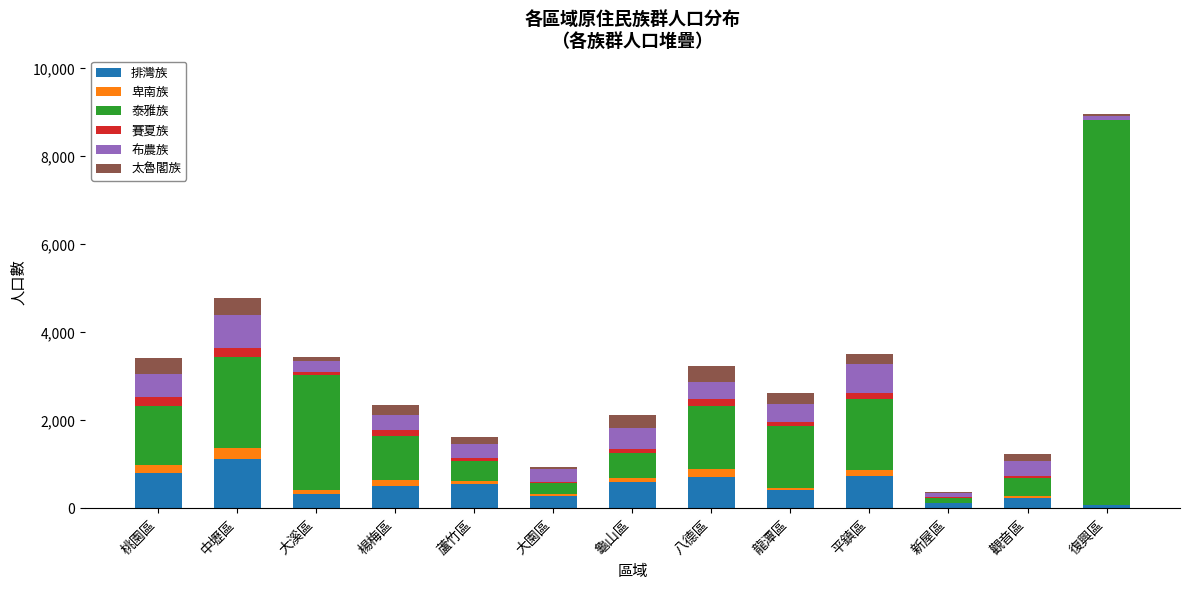

Which category has the highest value in the 排灣族 series?

中壢區